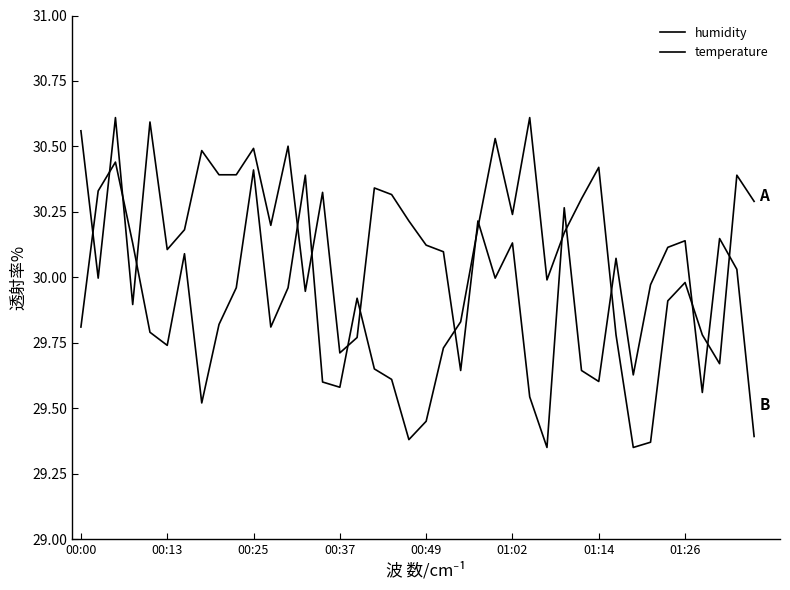

Does the chart have visible grid lines?

No